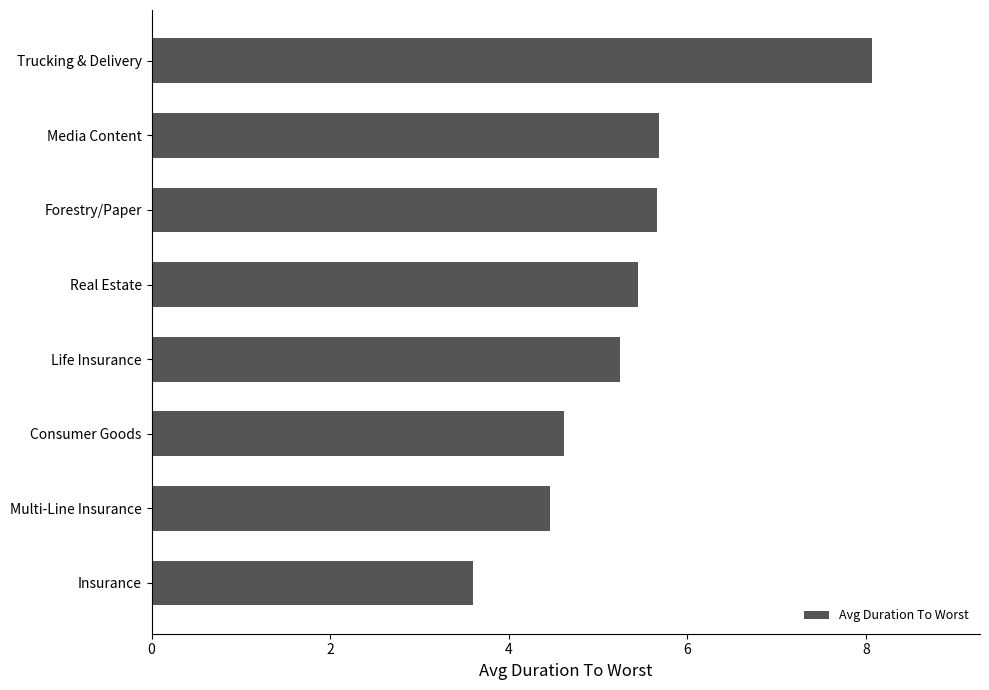

Between Forestry/Paper and Life Insurance, which is larger?

Forestry/Paper